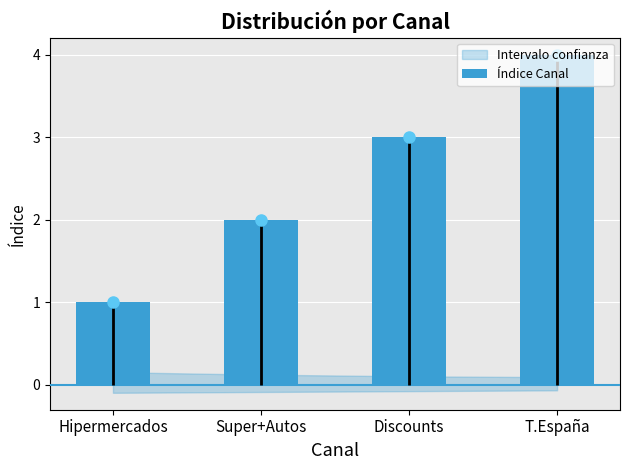

How many data points are less than 3?

2